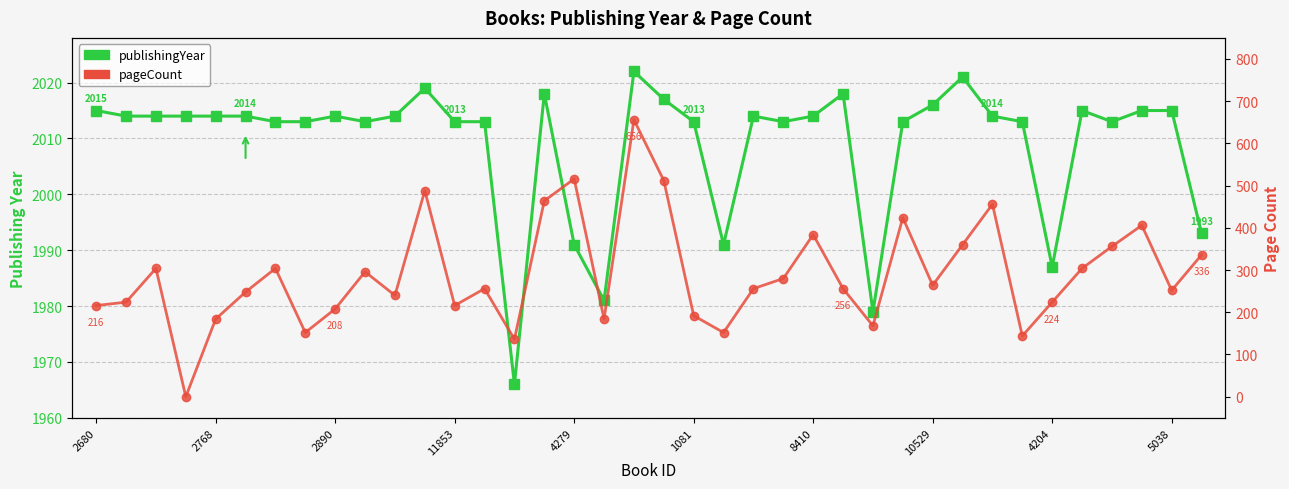

Reading right to left, what are all the values shown in this chart?

publishingYear: 1993	2015	2015	2013	2015	1987	2013	2014	2021	2016	2013	1979	2018	2014	2013	2014	1991	2013	2017	2022	1981	1991	2018	1966	2013	2013	2019	2014	2013	2014	2013	2013	2014	2014	2014	2014	2014	2015
pageCount: 336	252	406	356	304	224	144	456	360	264	424	168	256	384	280	256	152	192	512	656	184	516	464	136	256	216	488	240	296	208	152	304	248	184	0	304	224	216